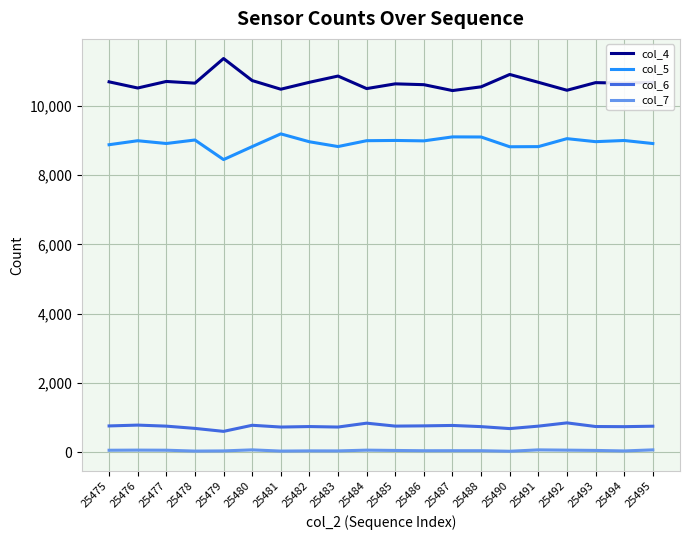

Rank the series by their maximum value, from highest to lowest.

col_4, col_5, col_6, col_7